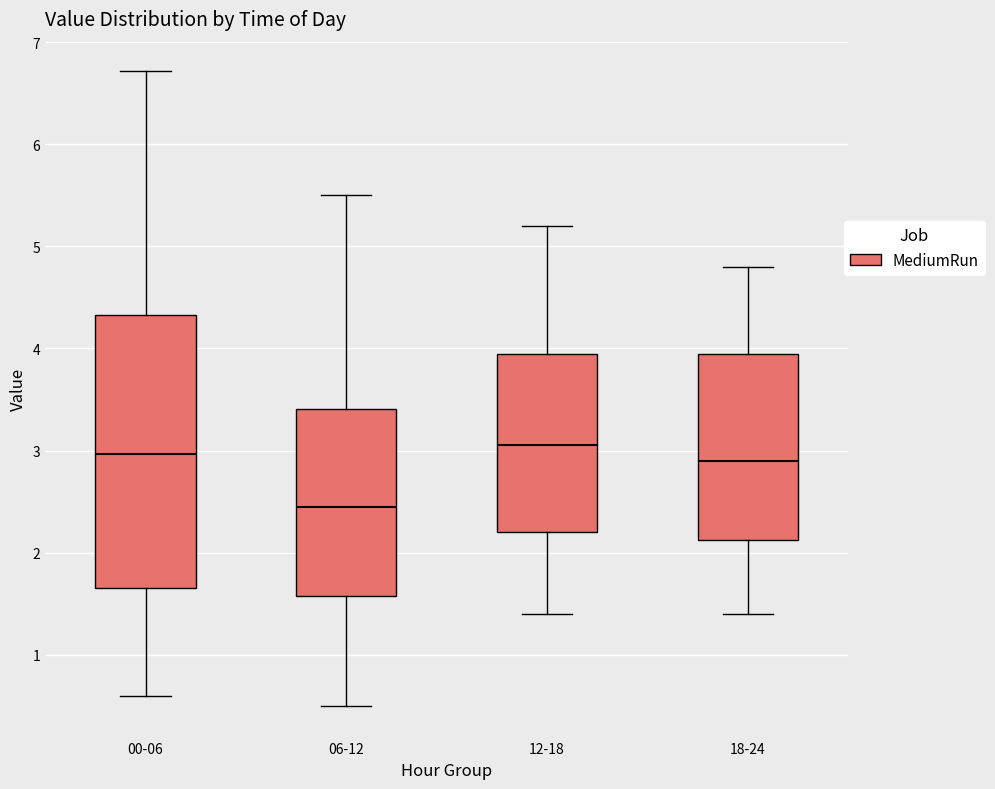

Reading left to right, read every box against the y-axis: the position of its median line, the range the box covers, and the ends of its whiskers. The values are not printed on the chart, so give them approximately, as read against the axis.

00-06: median 3.0, box 1.7 to 4.3, whiskers 0.6 to 6.7
06-12: median 2.5, box 1.6 to 3.4, whiskers 0.5 to 5.5
12-18: median 3.1, box 2.2 to 4.0, whiskers 1.4 to 5.2
18-24: median 2.9, box 2.1 to 4.0, whiskers 1.4 to 4.8